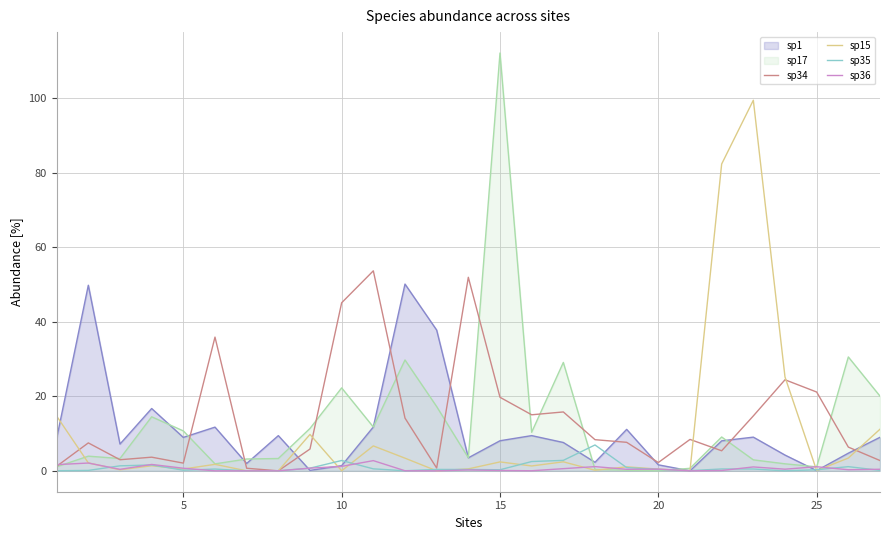

What is the highest value of the sp34 series?

53.7